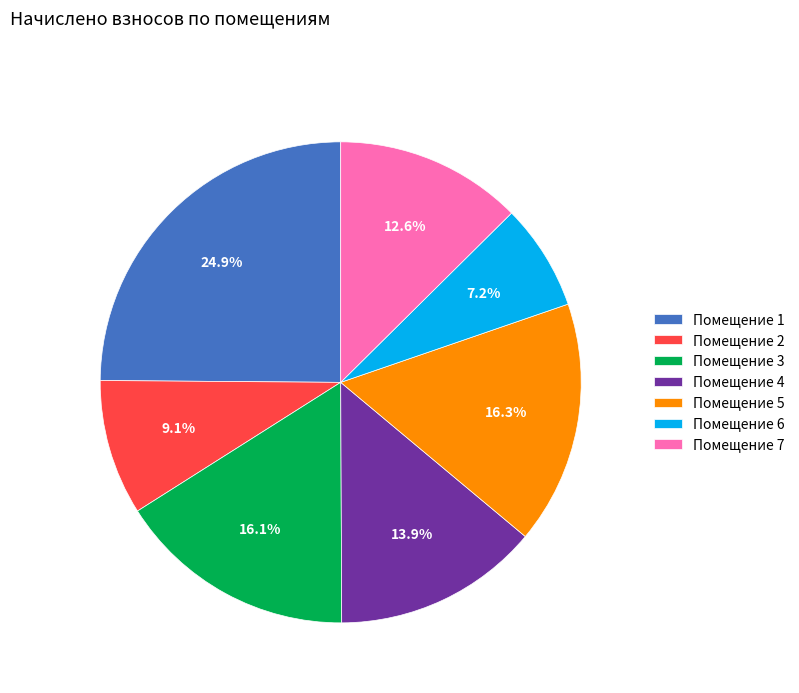

Does any single category account for the majority?

No